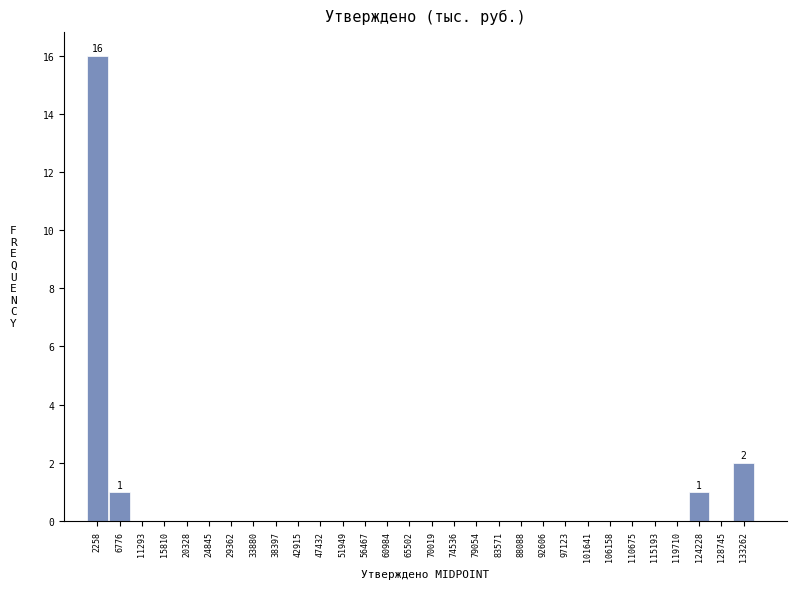

Which range on the x-axis has the tallest bar?

0 to 4500